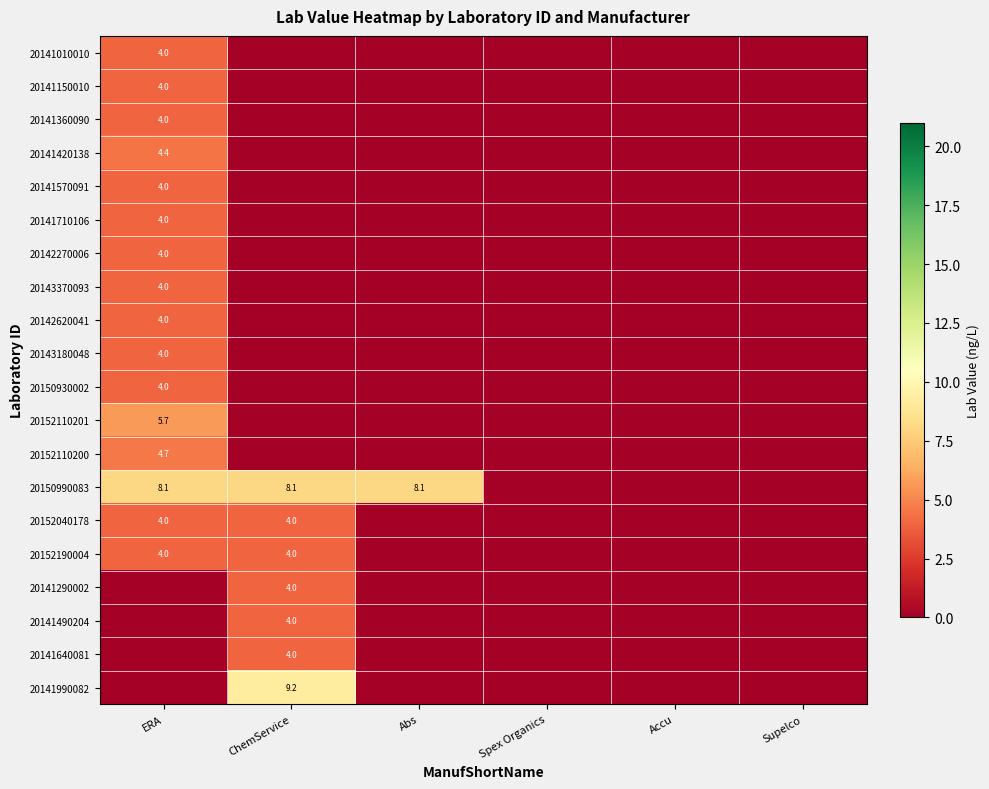

Which label corresponds to the smallest value in the chart?

ChemService